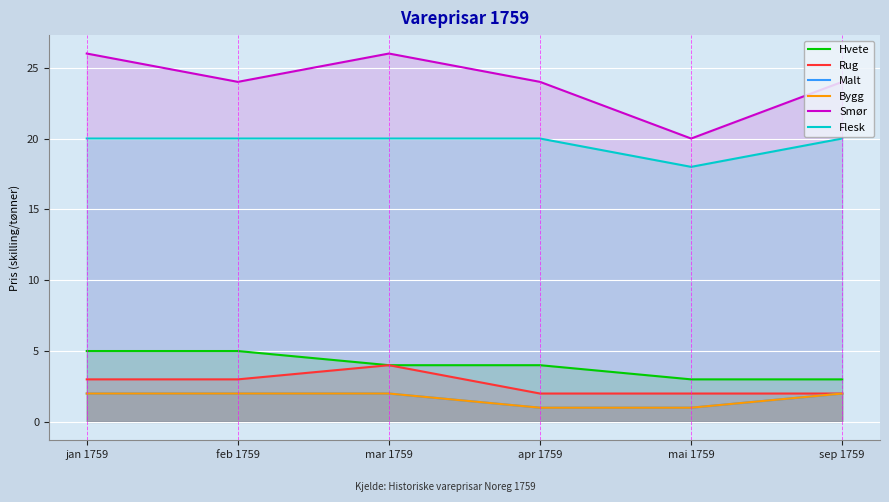

True or false: Malt and Hvete intersect in this chart.

False